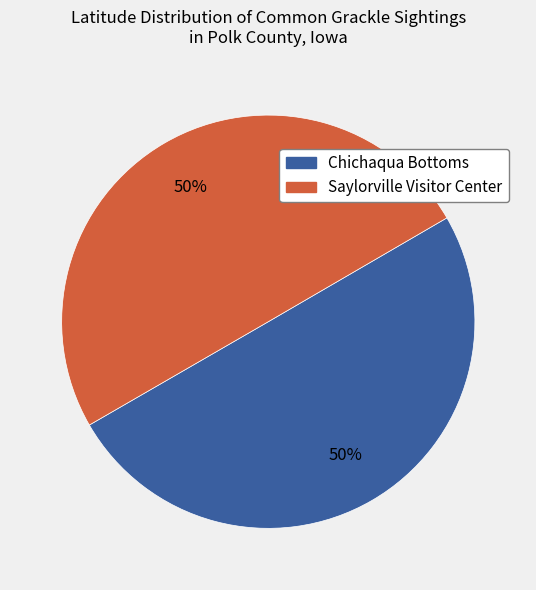

Is it true that Chichaqua Bottoms is 39% of the pie?

False